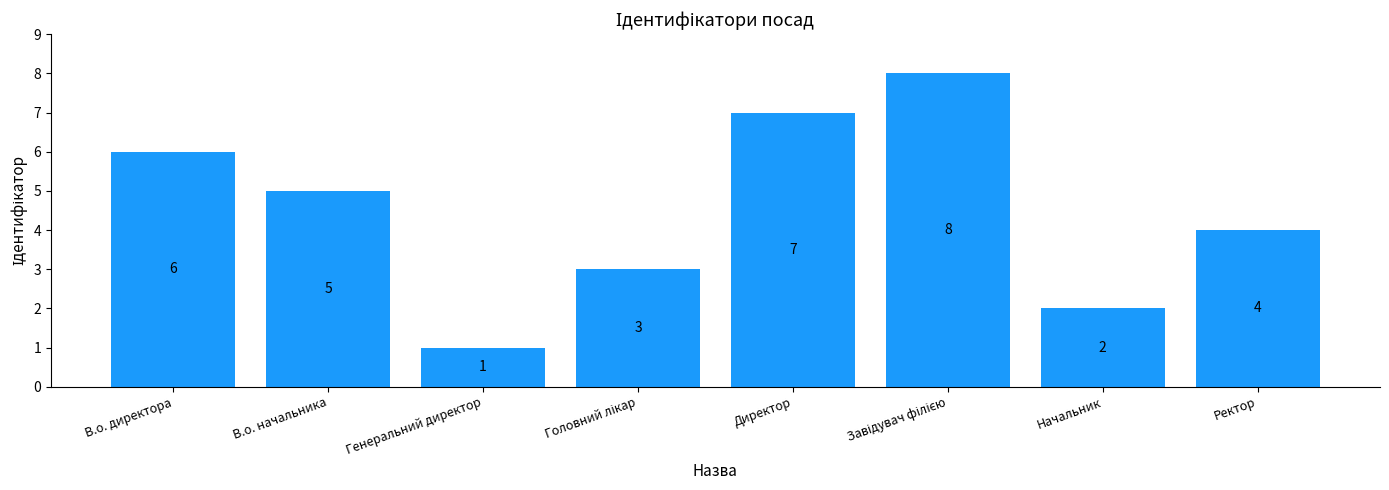

What value does the data have at Ректор?

4